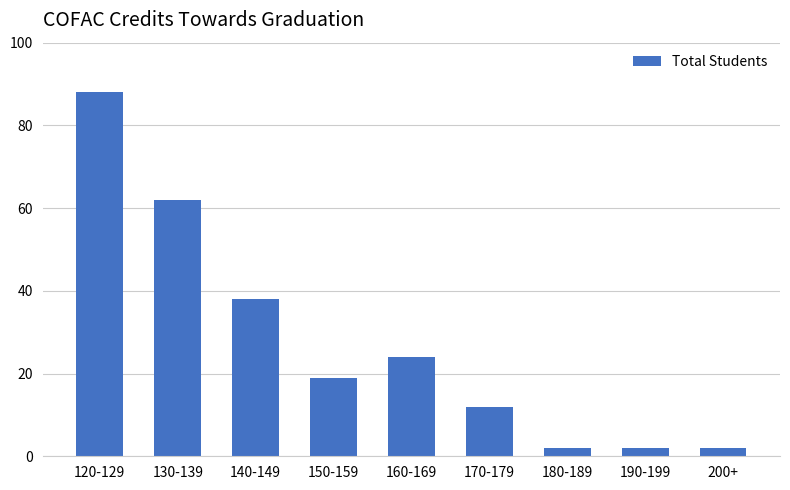

At which label does the data first exceed 19?

120-129